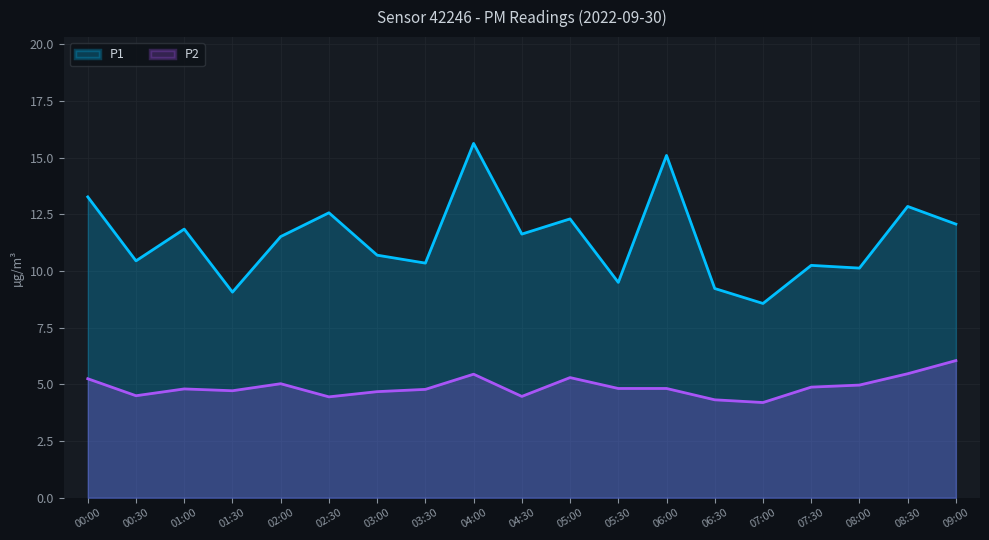

Where is the first local maximum for P2?

01:00